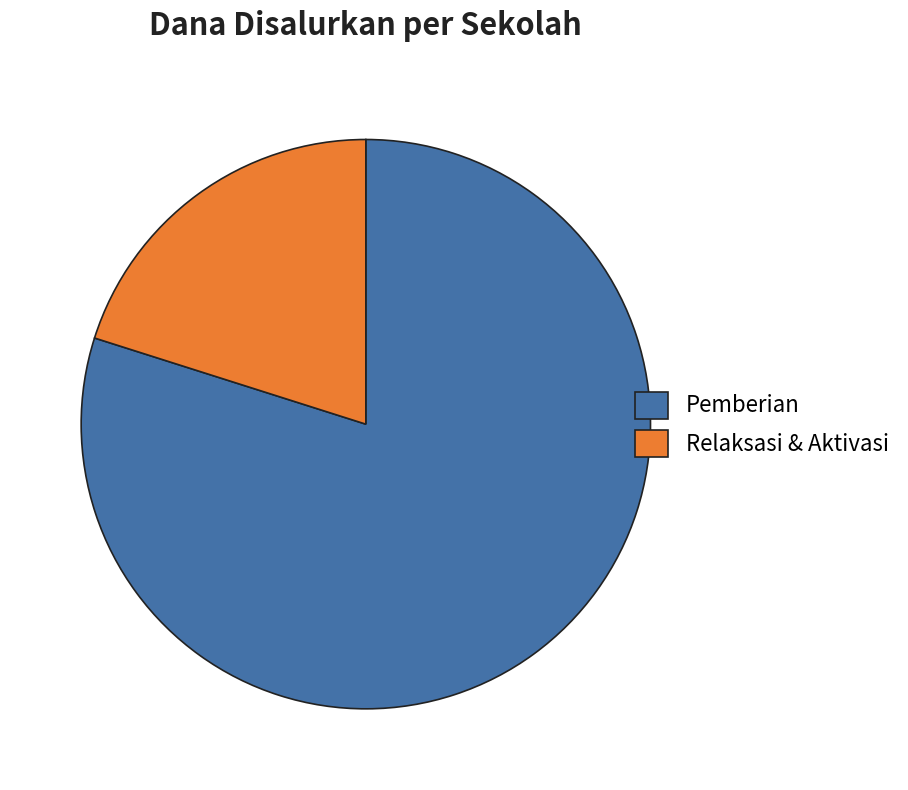

Do Pemberian and Relaksasi & Aktivasi together represent more than half of the pie?

Yes